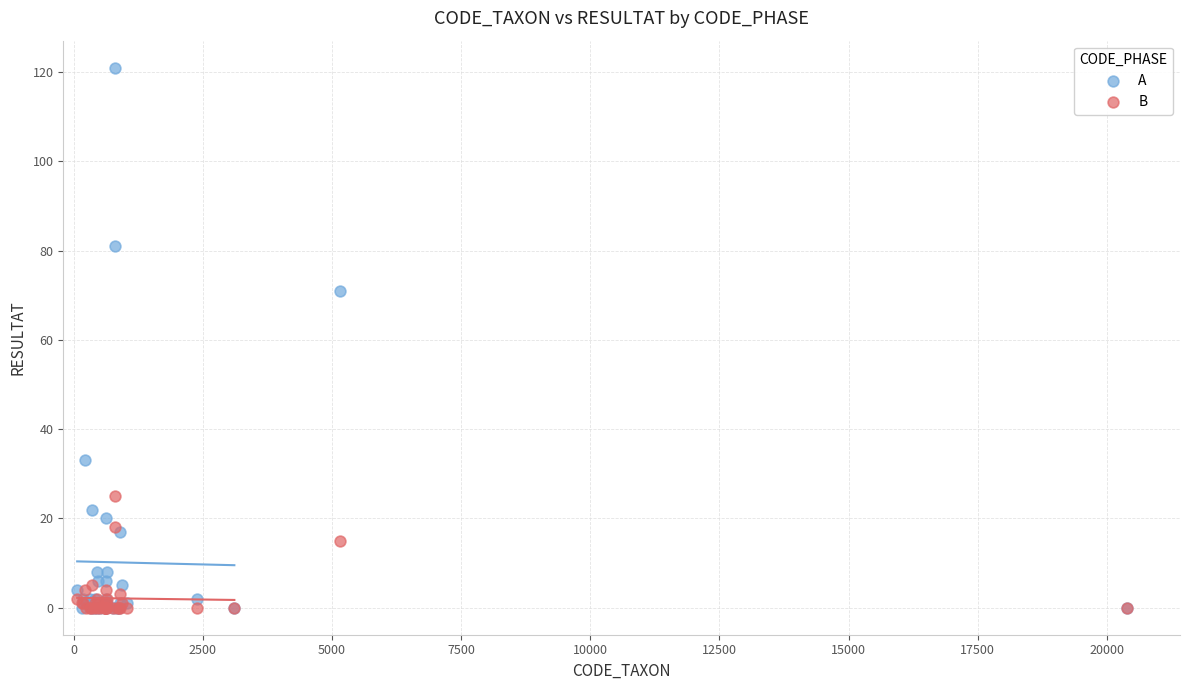

In the A series, what Y value is closest to 60?

71